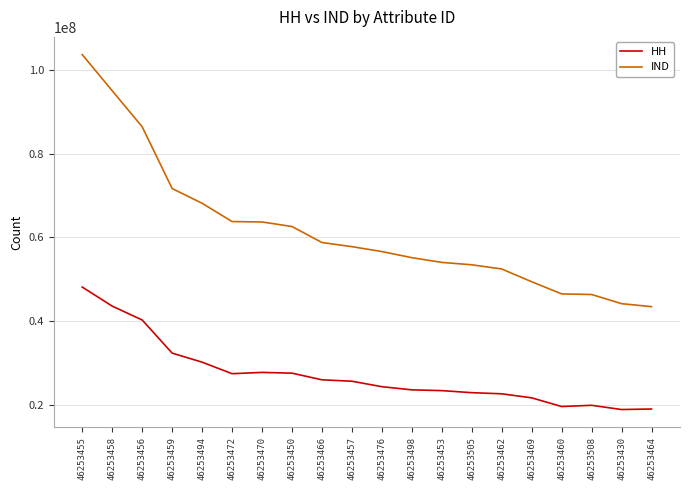

True or false: HH has more than 0 points higher than both neighbors.

True